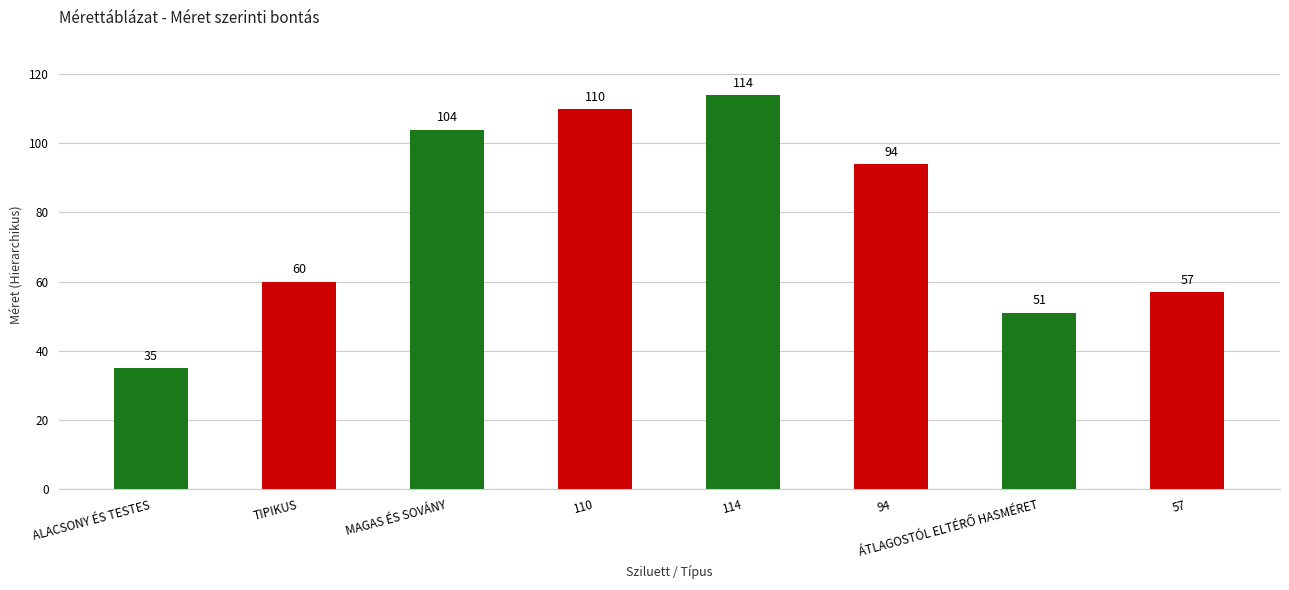

How many series are shown in this chart?

1